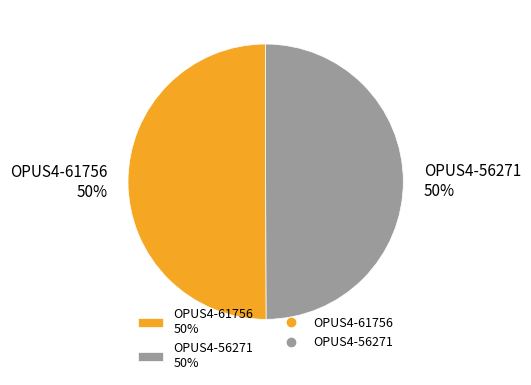

Combined, do OPUS4-61756 50% and OPUS4-56271 50% account for over 50%?

Yes